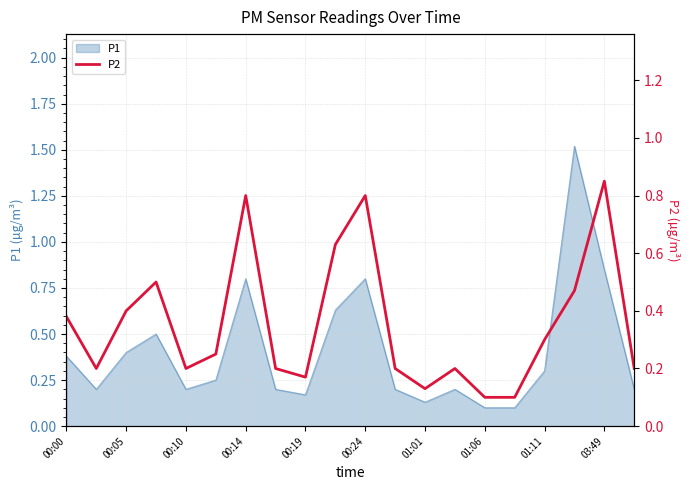

Does the chart display data point markers on the line(s)?

No